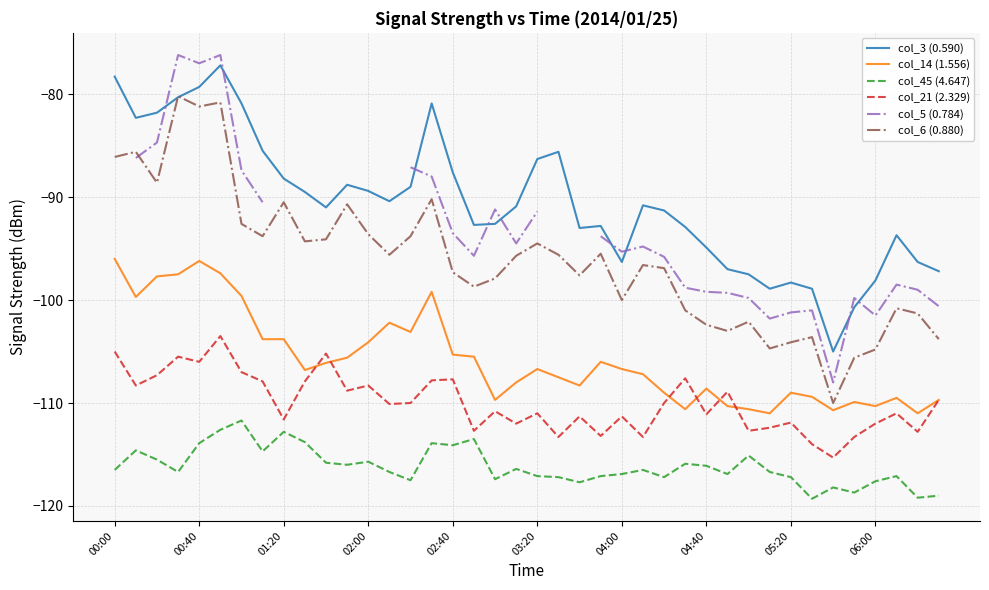

True or false: col_5 (0.784) has more than 2 points higher than both neighbors.

True